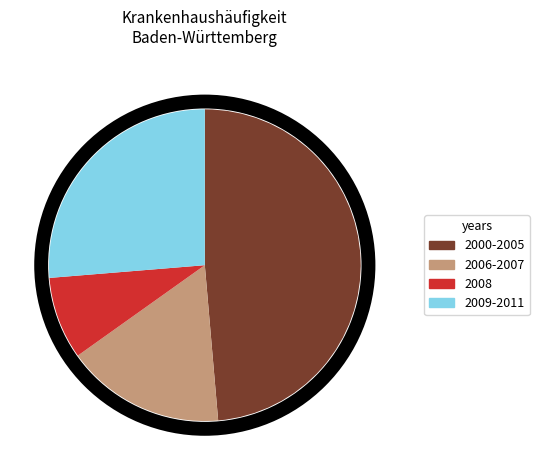

True or false: 2000-2005 accounts for 61% of the total.

False